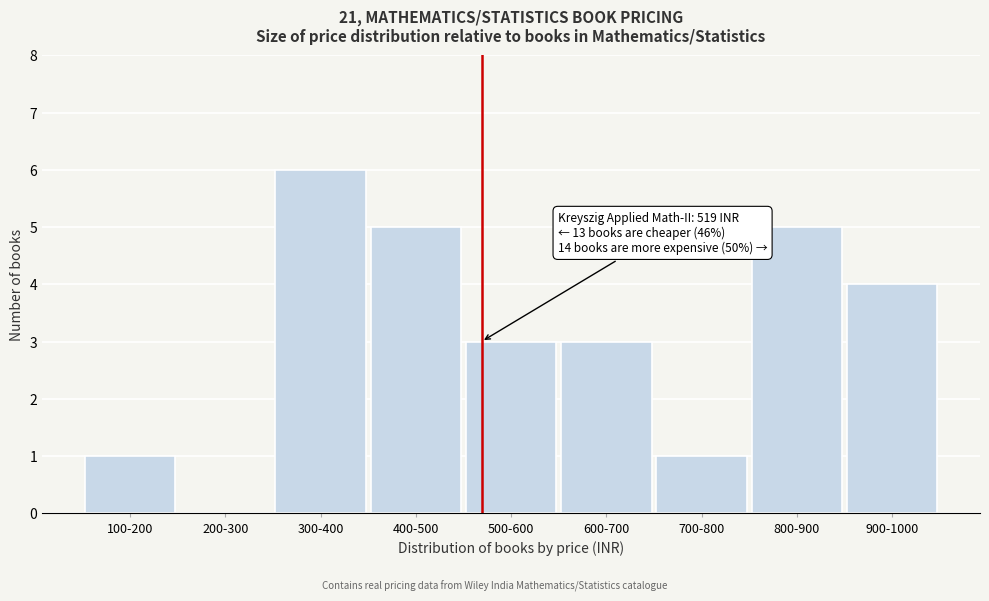

Reading left to right, extract all data points from this chart.

100-200=1	200-300=0	300-400=6	400-500=5	500-600=3	600-700=3	700-800=1	800-900=5	900-1000=4